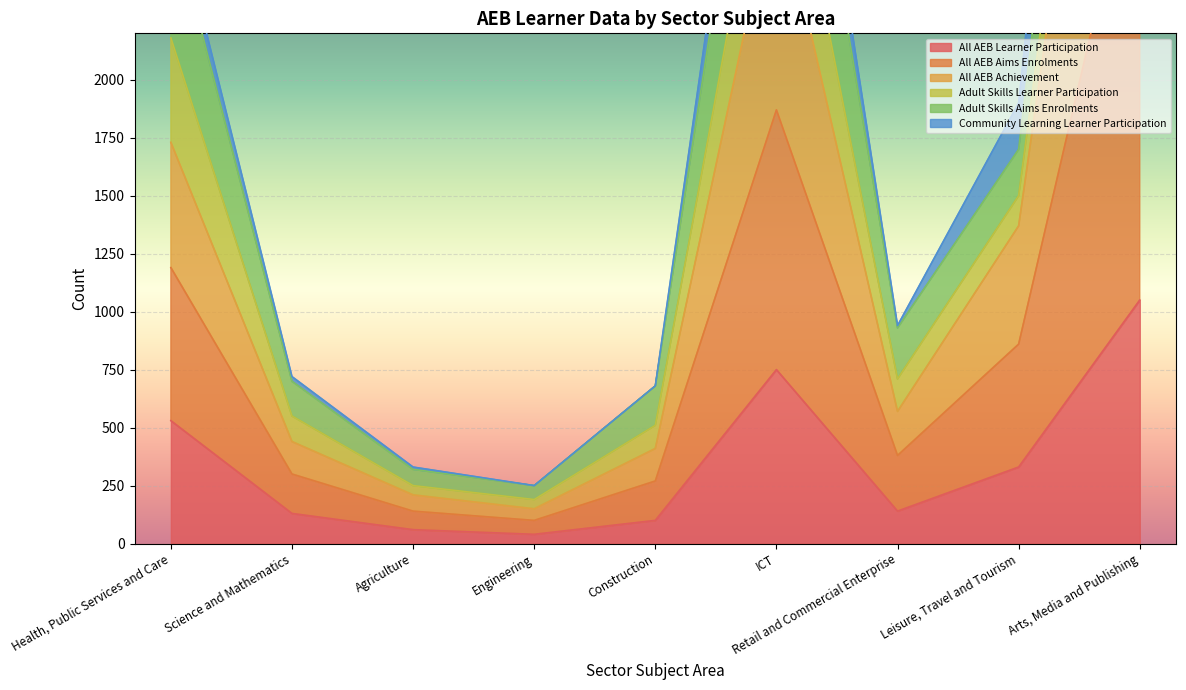

What is the value of the All AEB Learner Participation point at the 7th from the left?

140